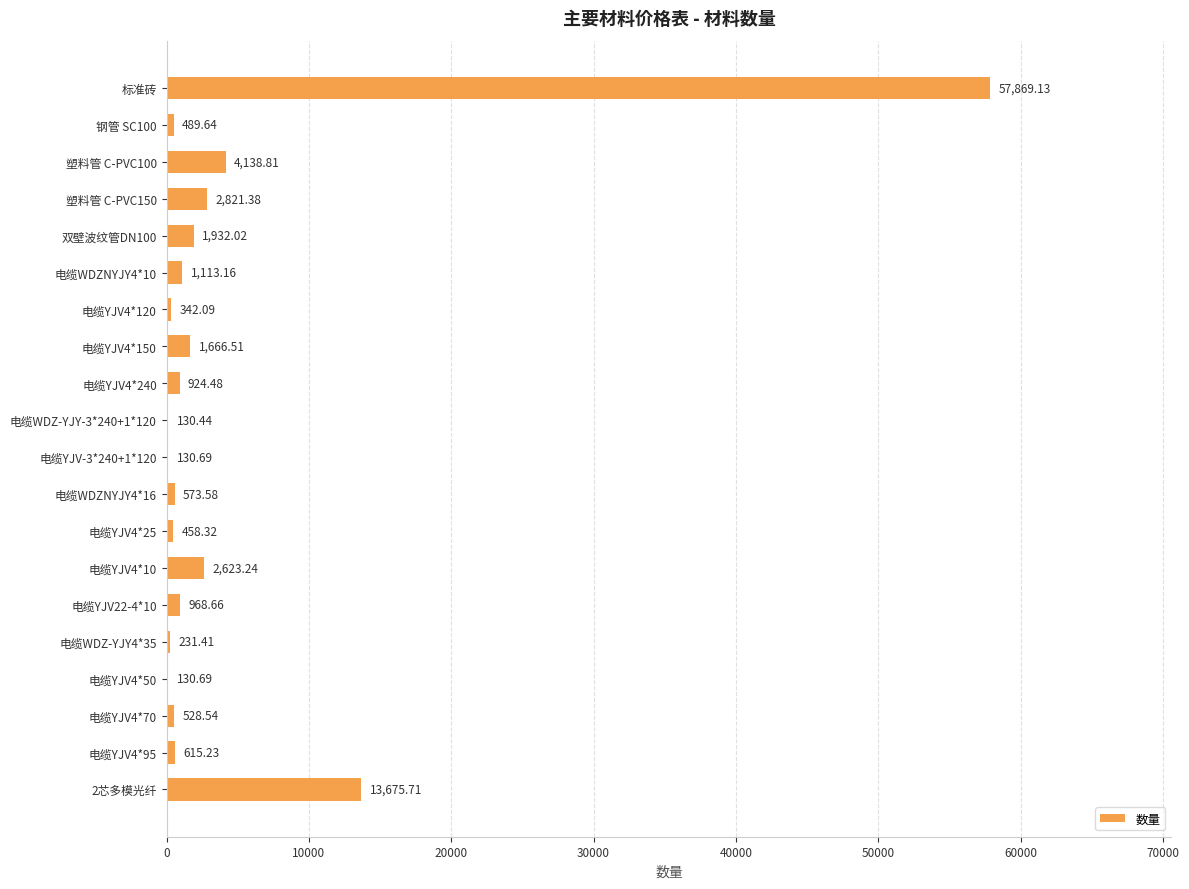

Count the number of categories in the chart.

20